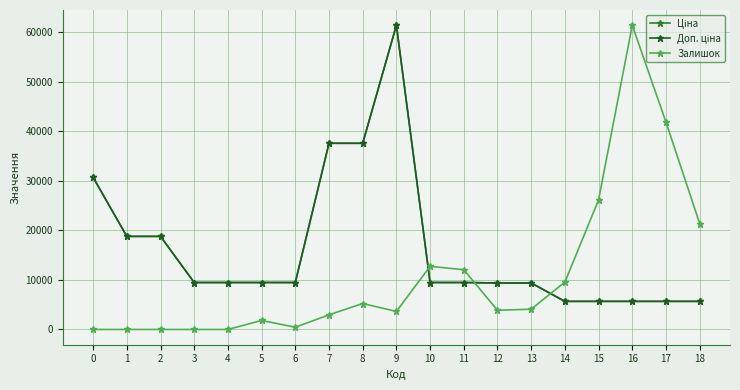

List the labels in order of Ціна value, smallest first.

14, 15, 16, 17, 18, 12, 13, 3, 4, 5, 6, 10, 11, 1, 2, 0, 7, 8, 9